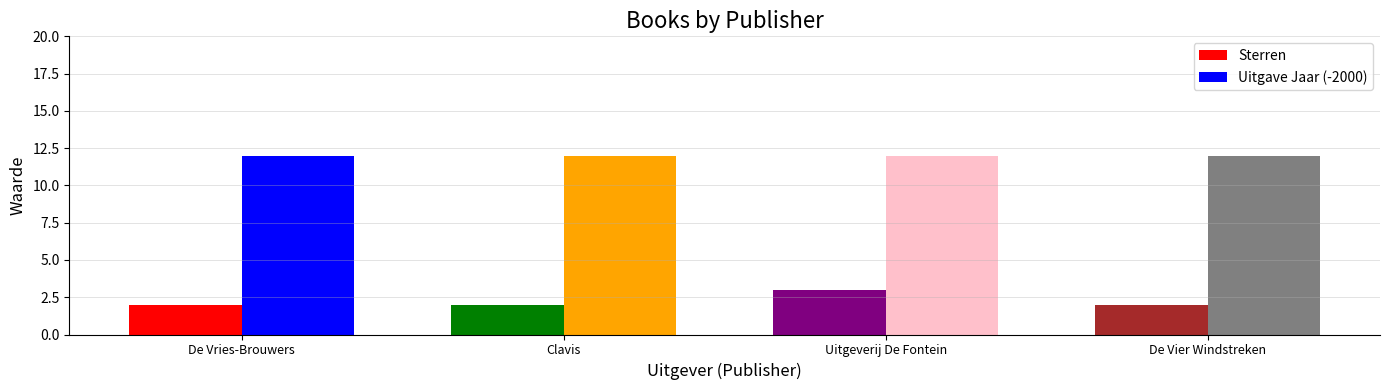

Which series has the largest total across all categories?

Uitgave Jaar (-2000)